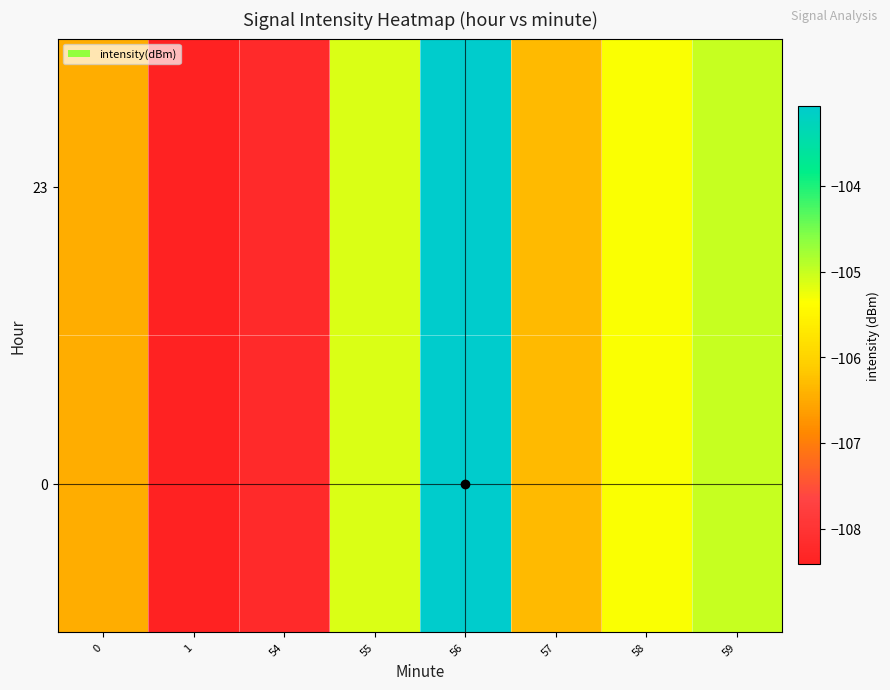

Which has a higher value, 58 or 57?

58